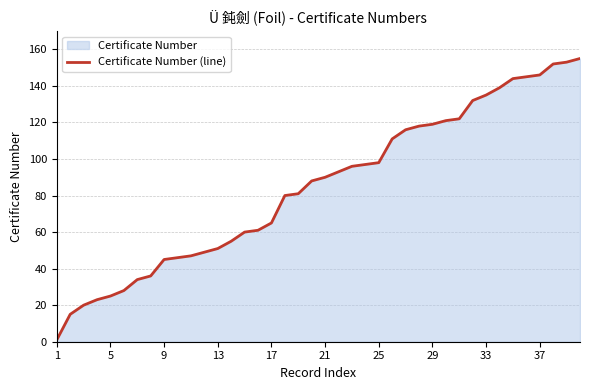

What is the value of the 10th point from the left?

46